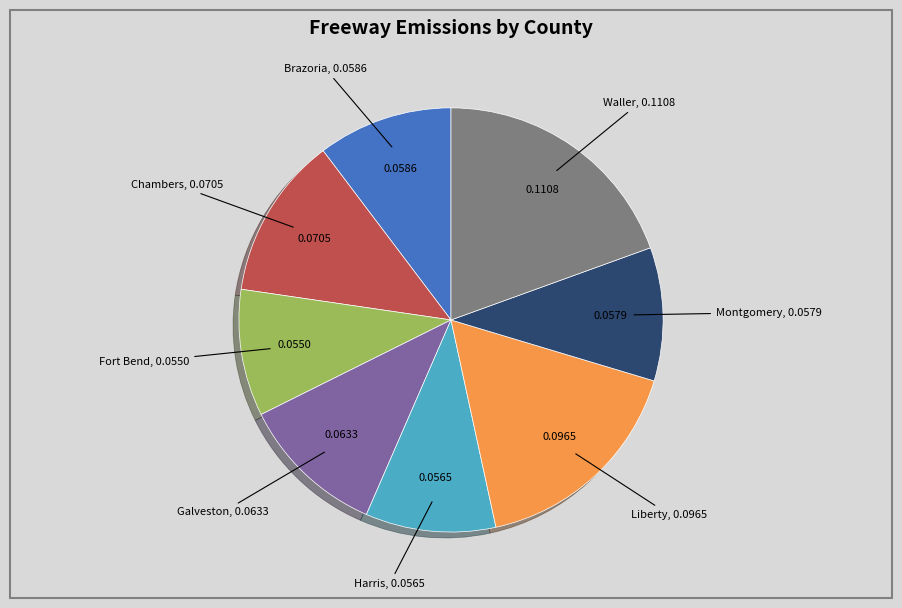

Does any single category account for the majority?

No